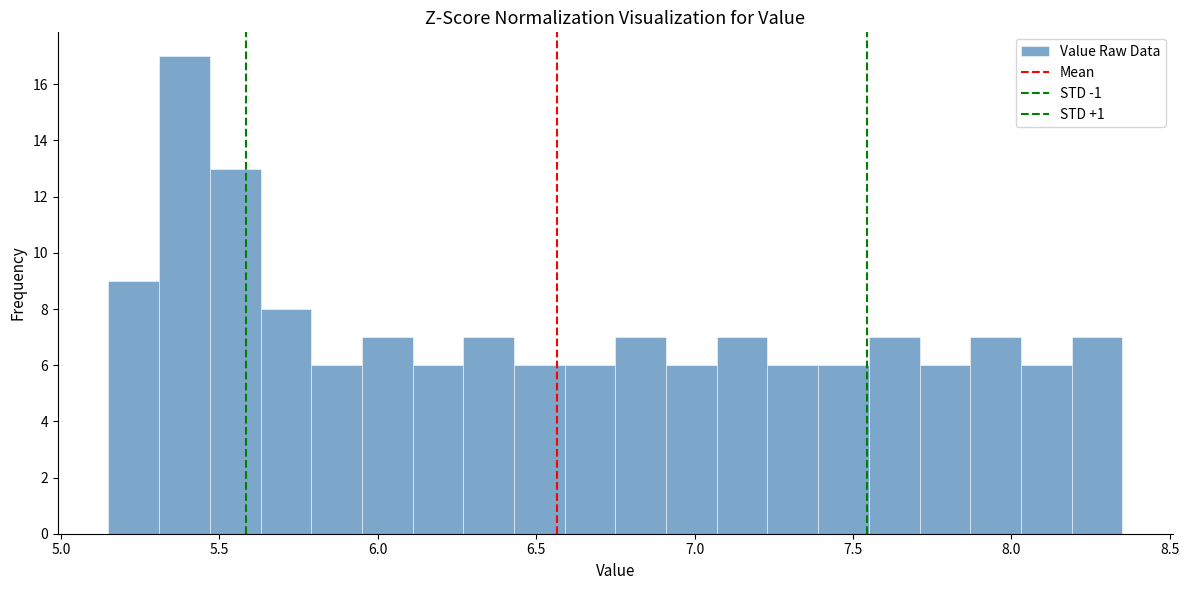

Read against the x-axis, roughly where is the centre of the tallest bar?

5.40